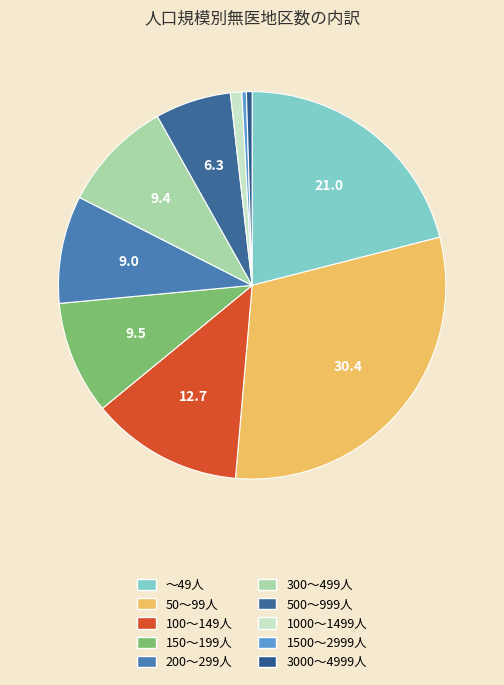

Count the number of slices in the pie.

10